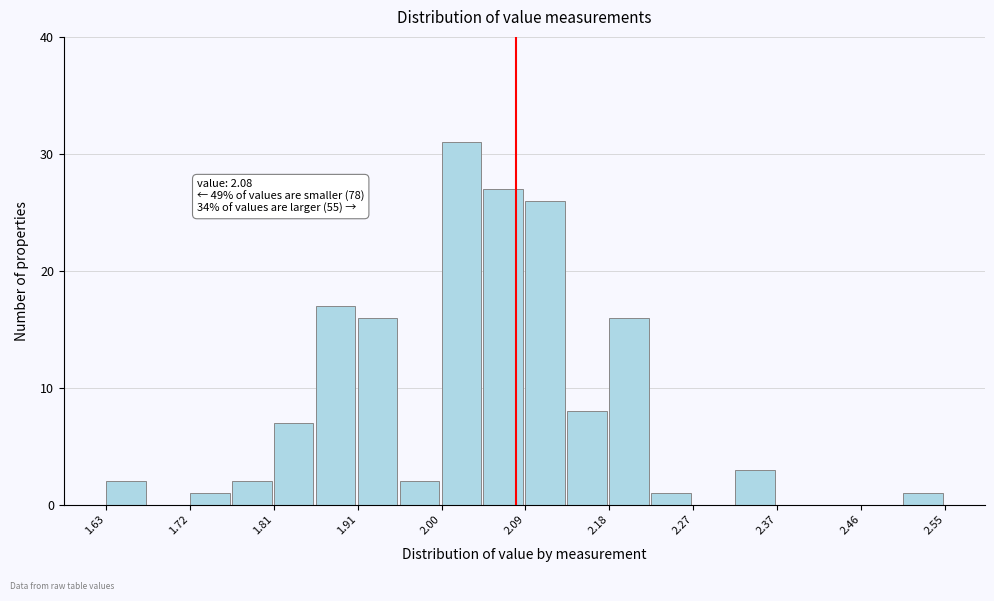

Over which range of the x-axis is the bar tallest?

1.998 to 2.044